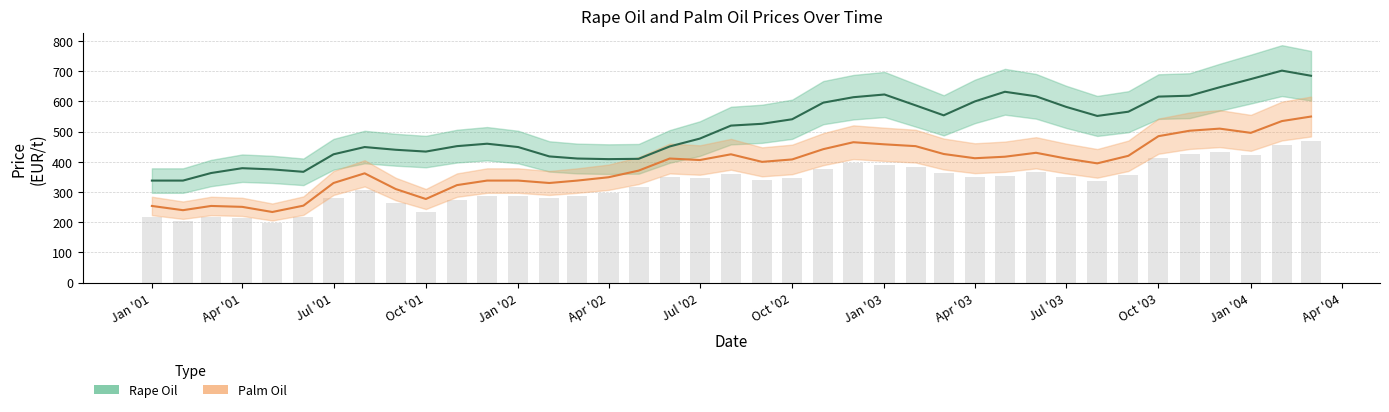

What is the total value across all series at Oct '03?

1101